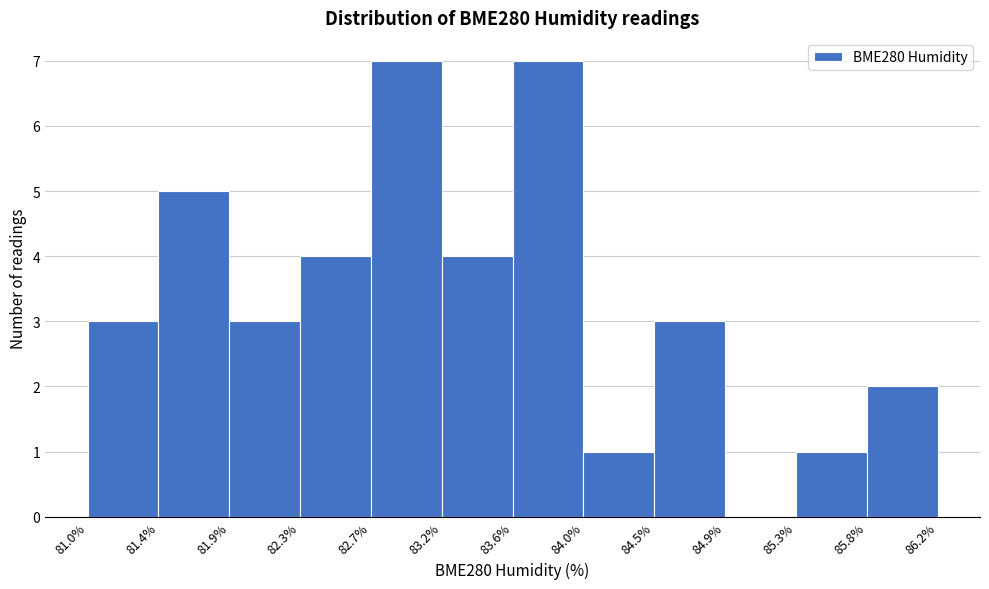

How tall is the bar that spans 82.7% to 83.2% on the x-axis? The values are not printed on the chart, so give them approximately, as read against the axis.

7